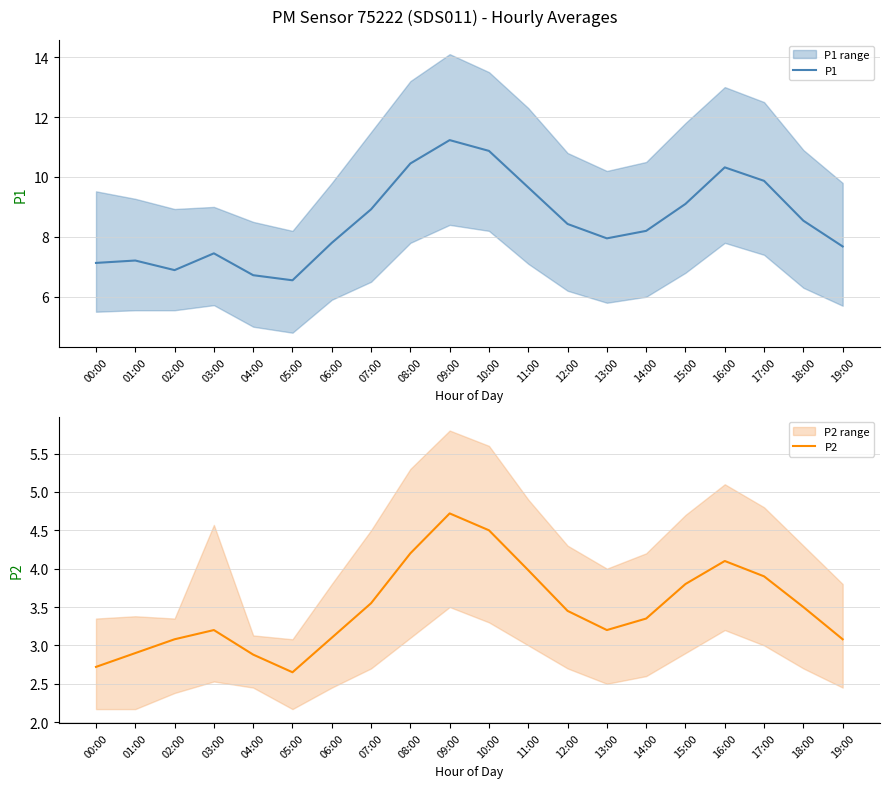

What is the label of the 11th point from the left?

10:00